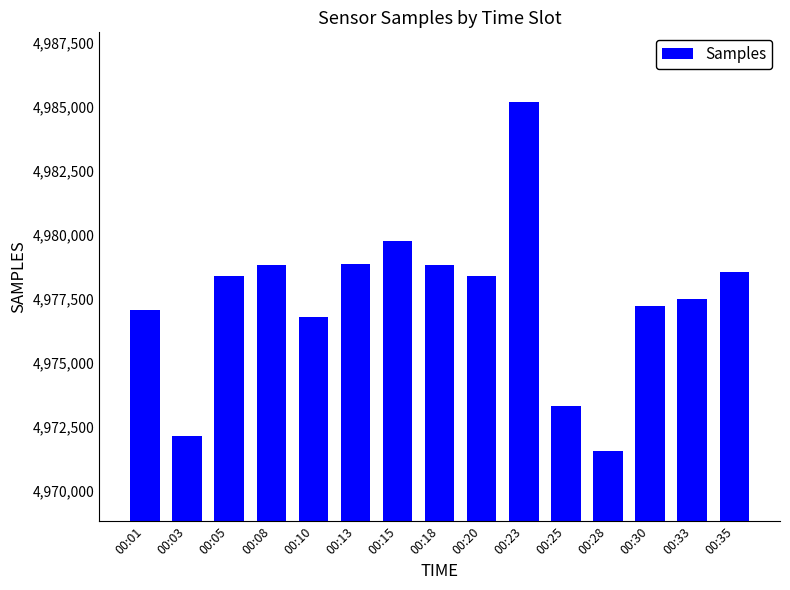

What is the difference between the maximum and second lowest values?

13064